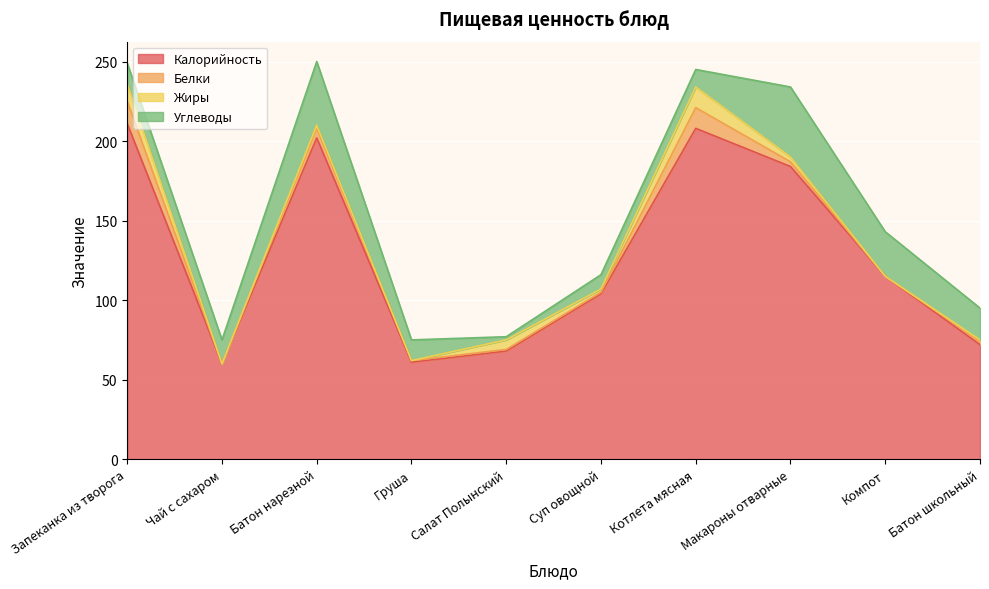

The value of Калорийность at Груша is 100. True or false?

False